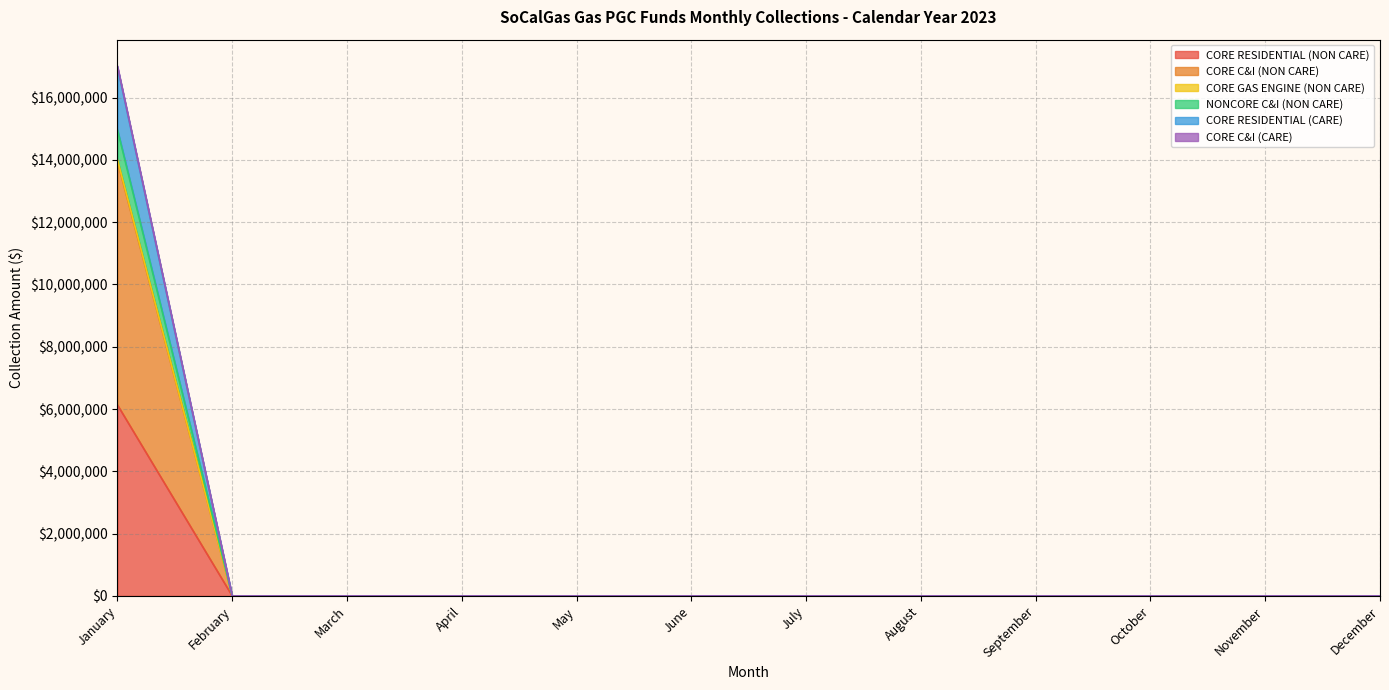

Rank the series at December from lowest to highest value.

CORE RESIDENTIAL (NON CARE), CORE C&I (NON CARE), CORE GAS ENGINE (NON CARE), NONCORE C&I (NON CARE), CORE RESIDENTIAL (CARE), CORE C&I (CARE)